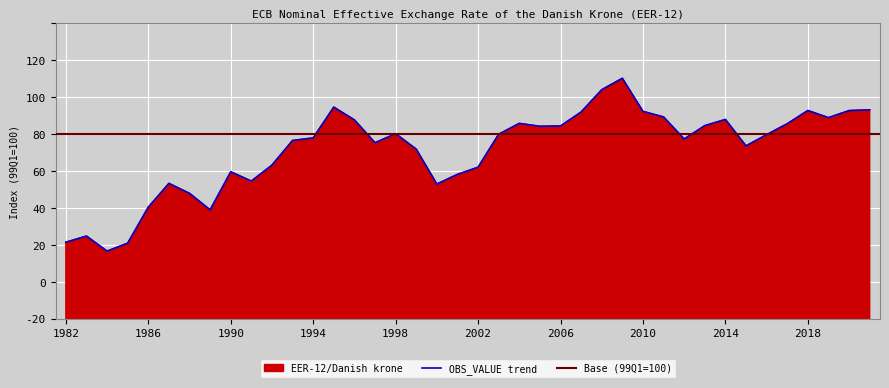

What is the change in value from 1986 to 1995?

+13.5